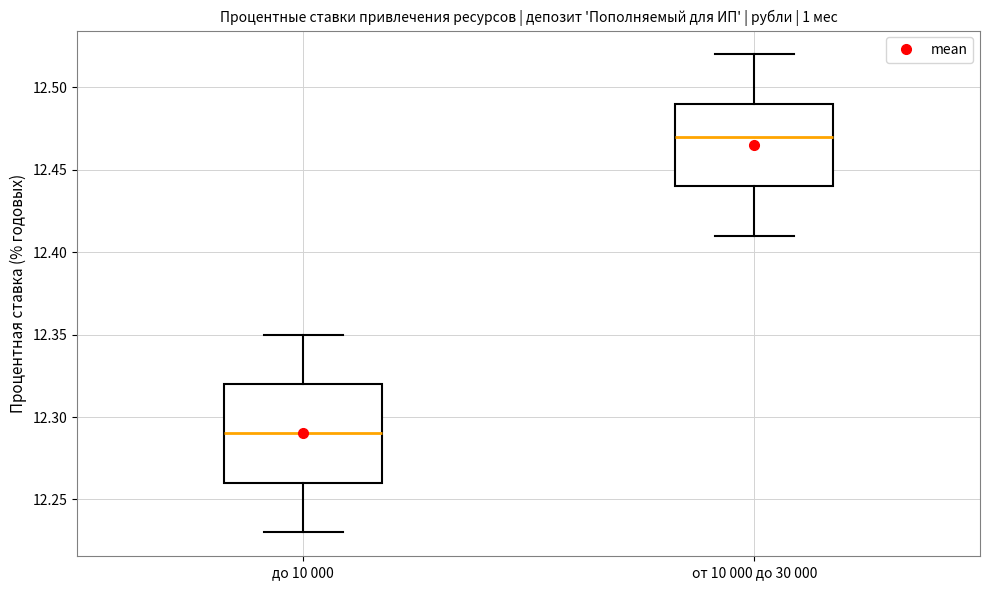

Comparing the boxes themselves (not the whiskers), which one is the tallest?

до 10 000